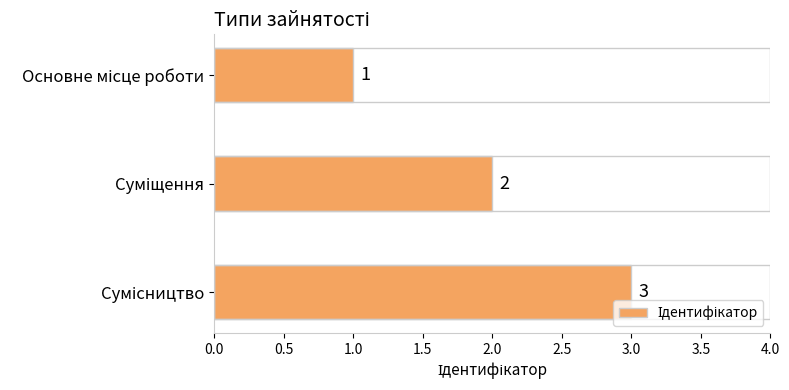

What is the difference between the maximum and minimum values?

2